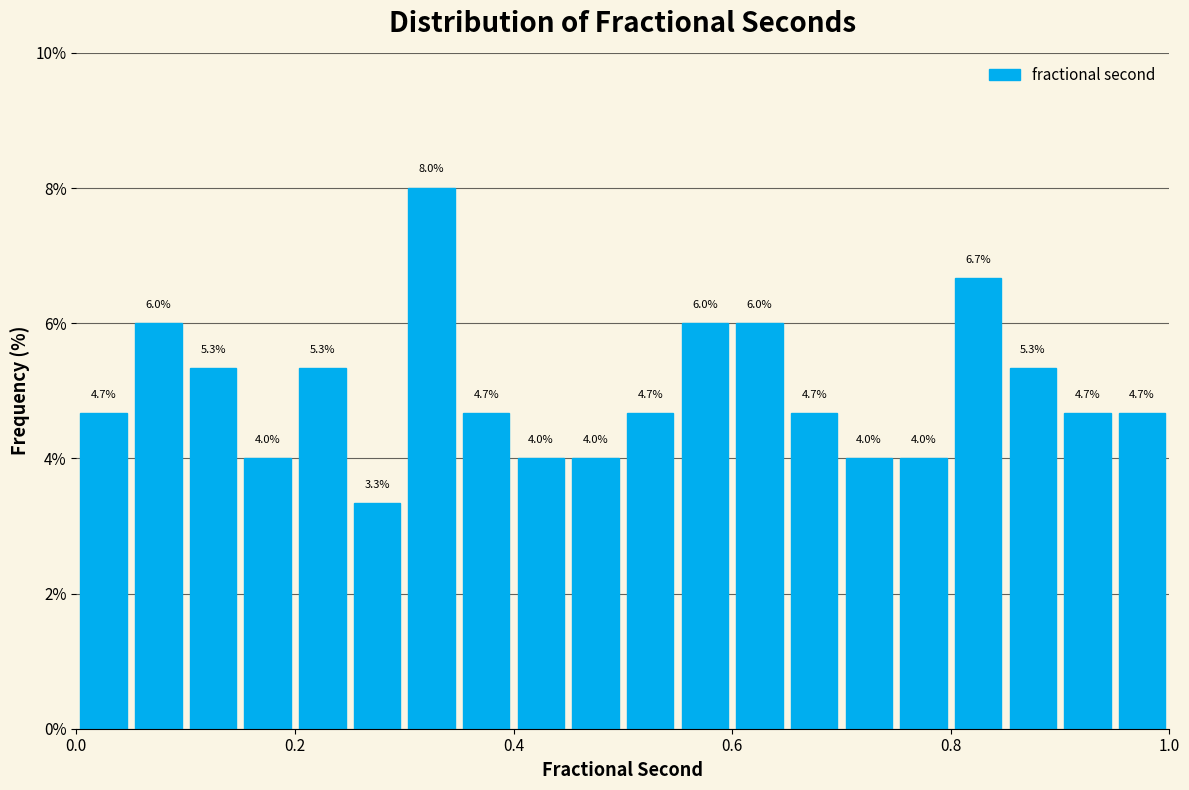

Around what value on the x-axis is the tallest bar? Give the approximate position of its centre, as read against the axis.

0.32